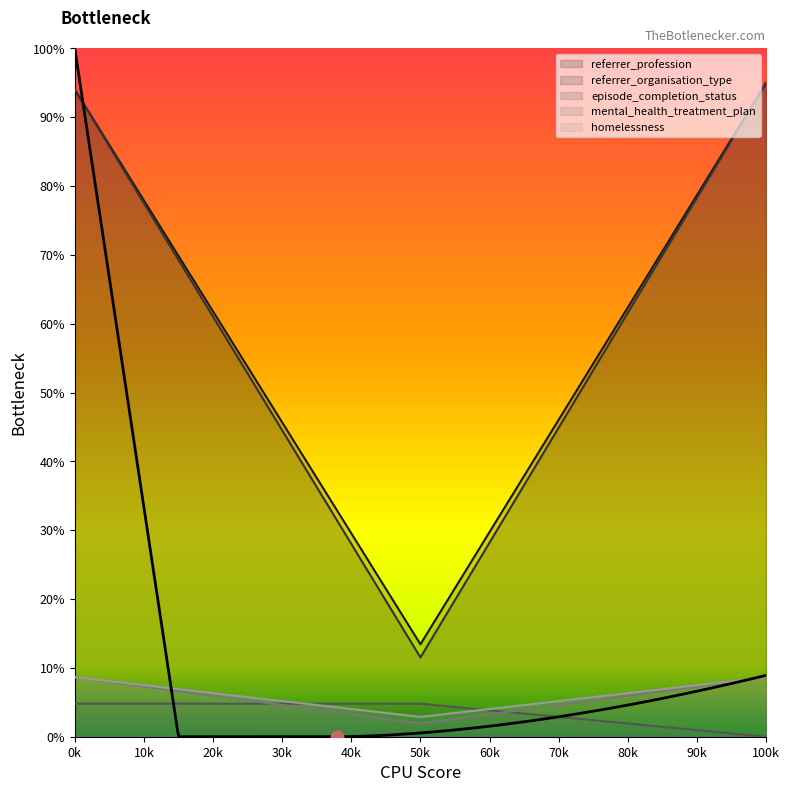

Which series contains the highest Y value?

referrer_profession